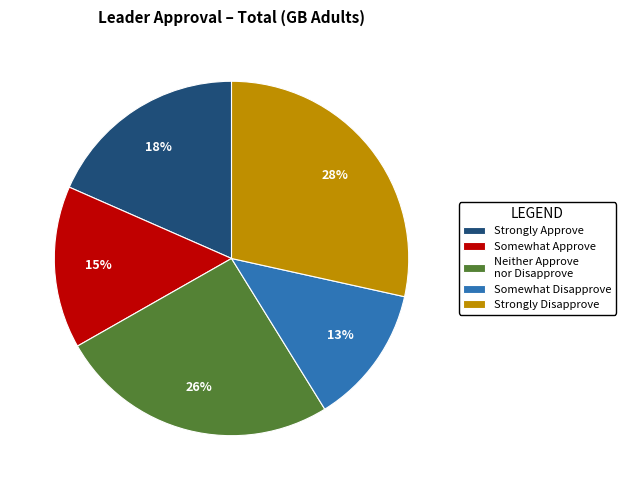

Is there any slice that represents more than half of the pie?

No